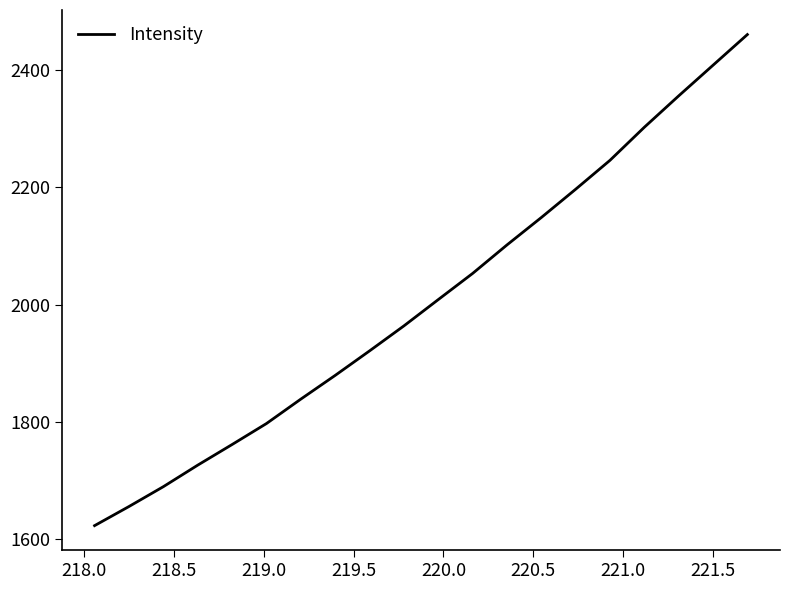

What is the smallest value displayed?

1623.1